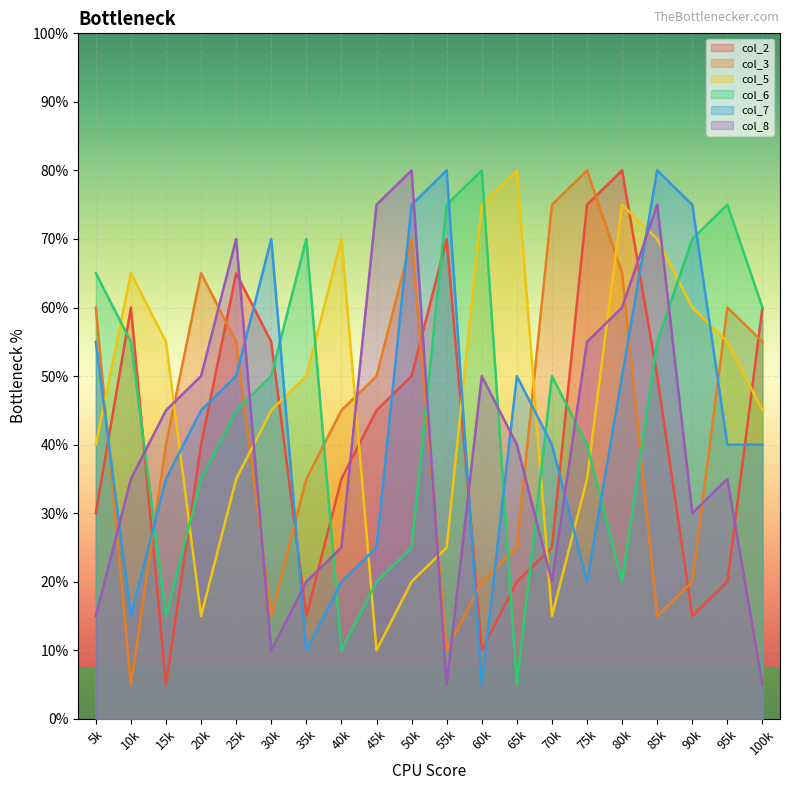

Rank the series by their maximum value, from highest to lowest.

col_2, col_3, col_5, col_6, col_7, col_8